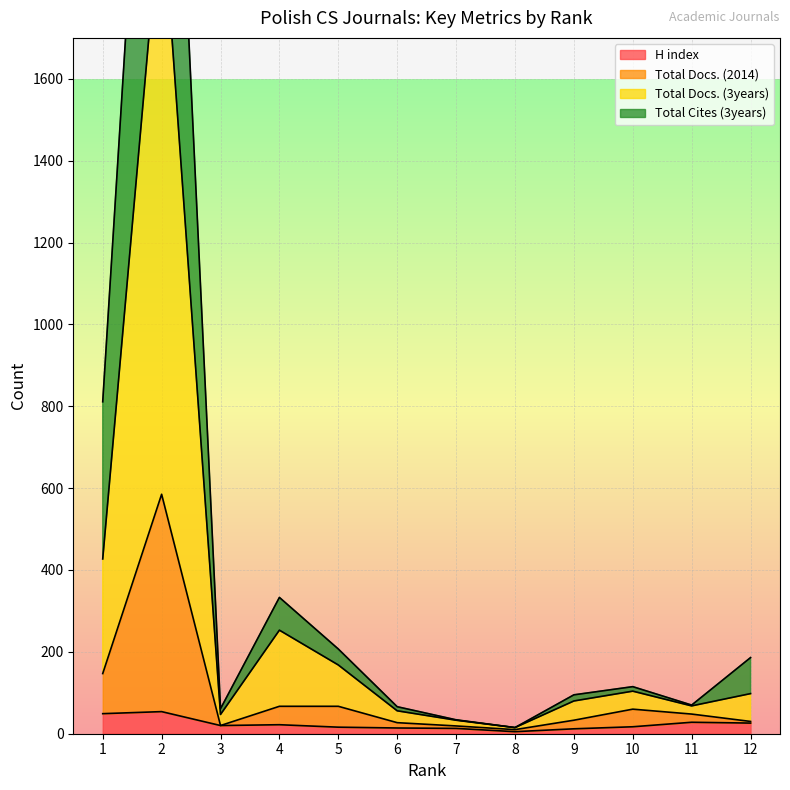

Rank the series by their maximum value, from lowest to highest.

H index, Total Docs. (2014), Total Docs. (3years), Total Cites (3years)